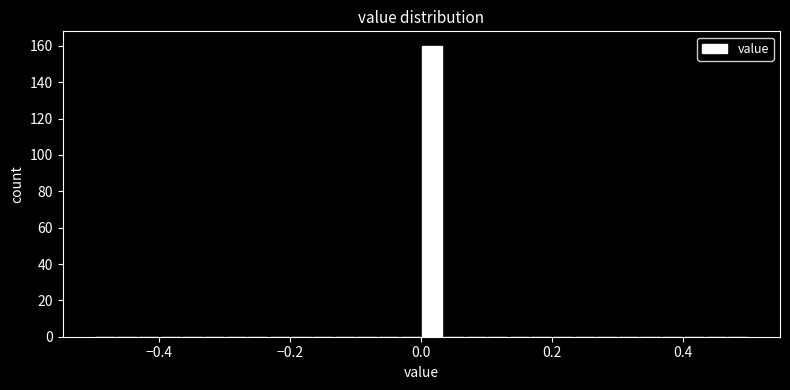

Read against the x-axis, roughly where is the centre of the tallest bar?

0.02